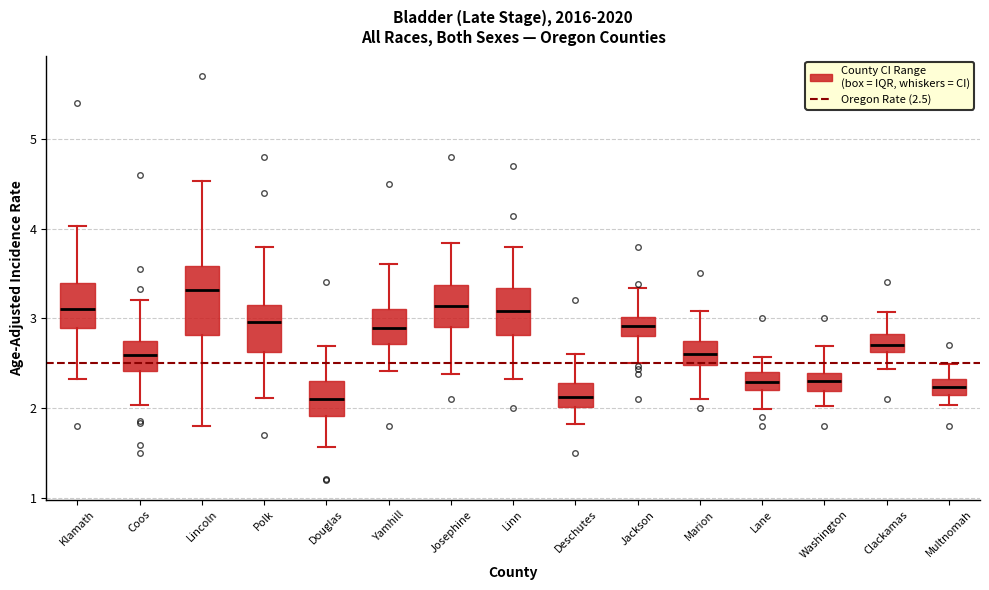

Which box has the highest median line?

Lincoln